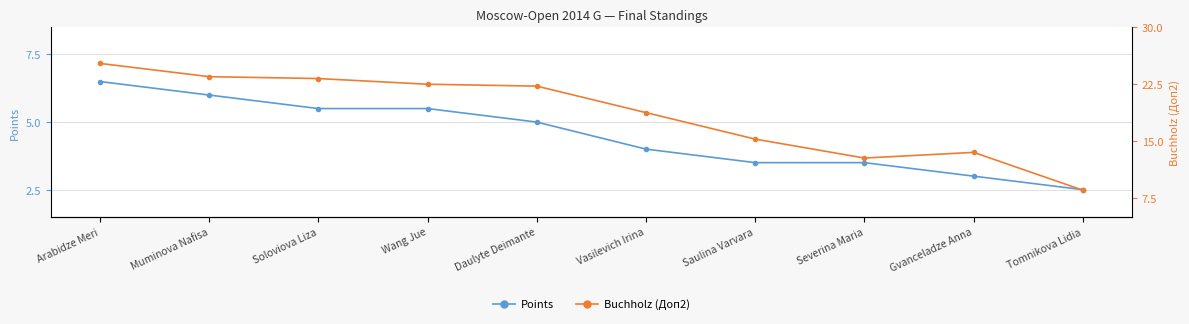

How many lines are shown in the chart?

2